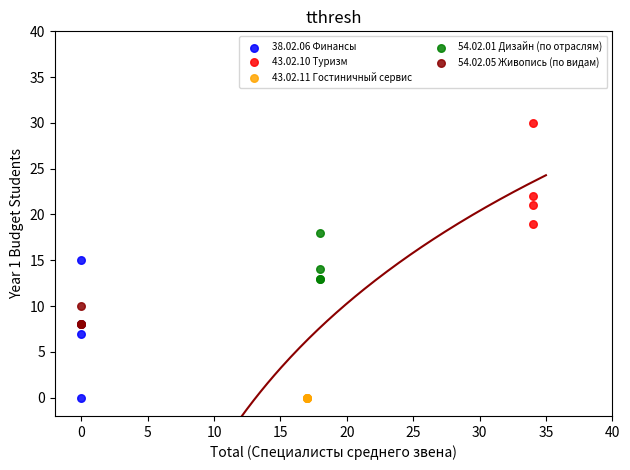

What are all the series names shown in the legend?

38.02.06 Финансы, 43.02.10 Туризм, 43.02.11 Гостиничный сервис, 54.02.01 Дизайн (по отраслям), 54.02.05 Живопись (по видам)